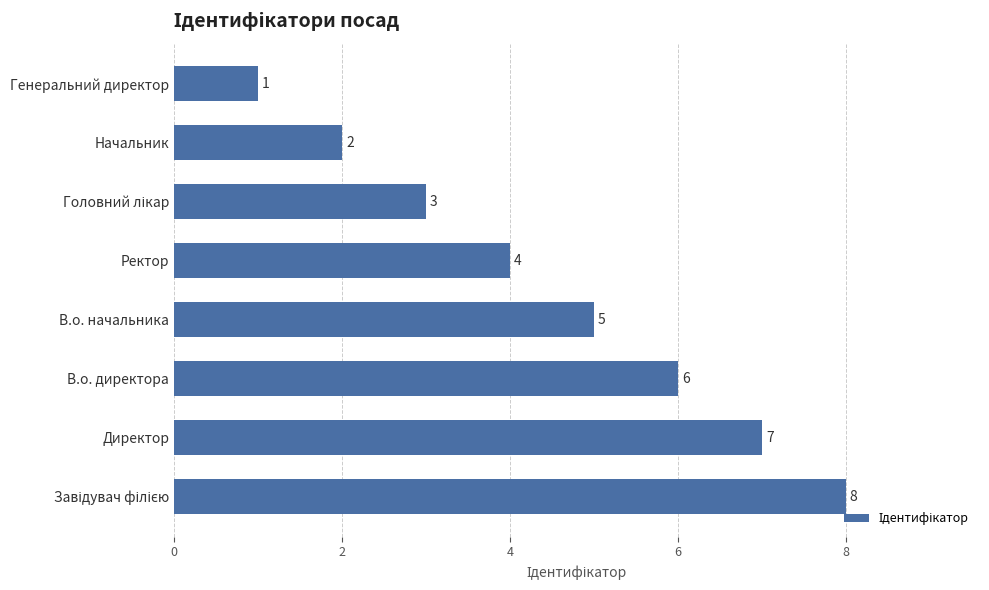

Reading bottom to top, what are all the values shown in this chart?

8	7	6	5	4	3	2	1